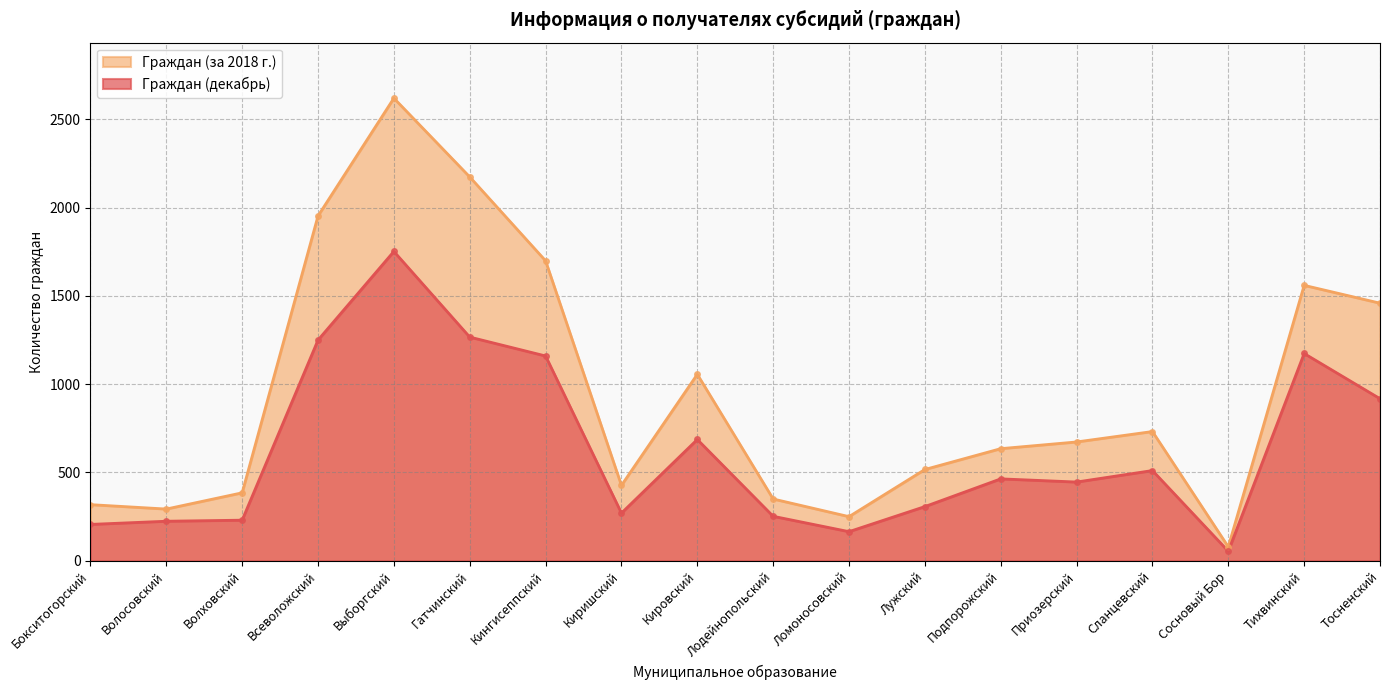

Where does the Граждан (декабрь) series first go above 464?

Всеволожский